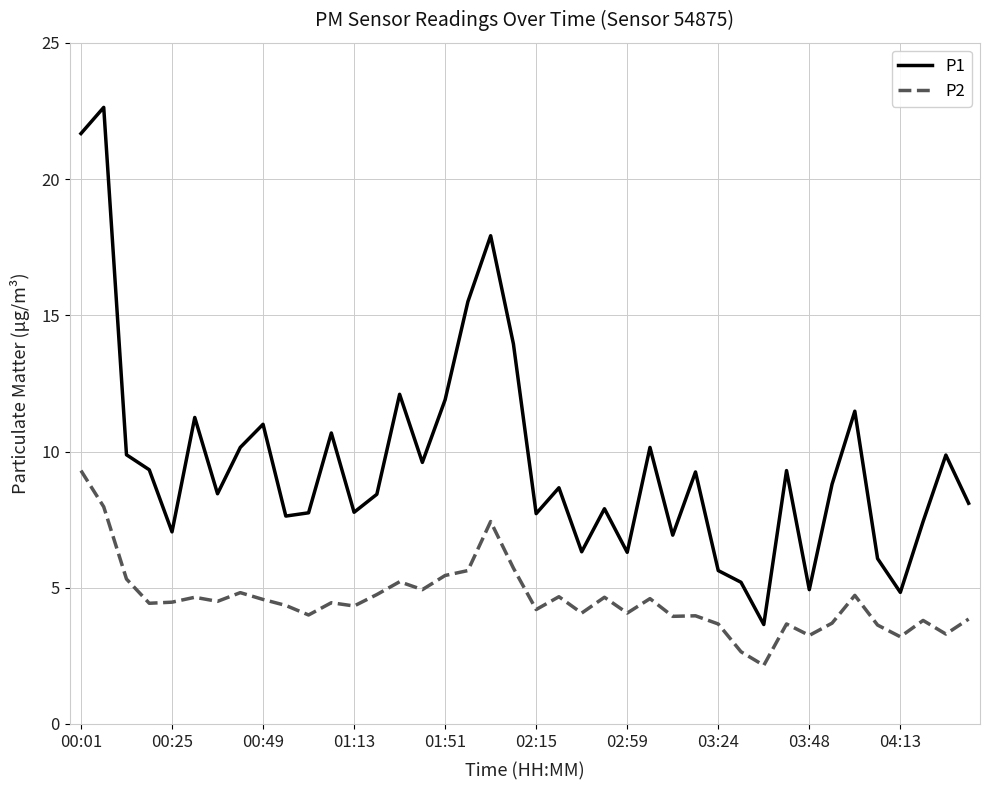

What is the highest value of the P1 series?

22.6